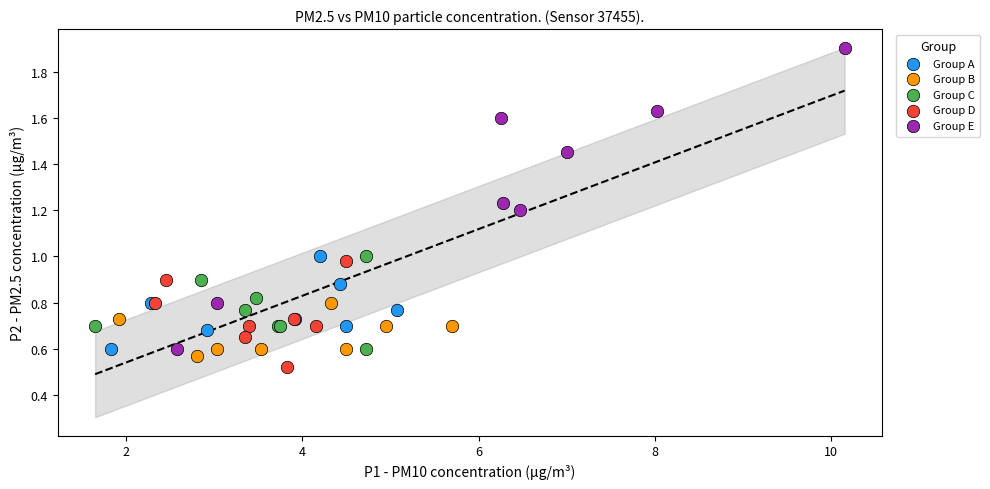

Which series has the largest Y range (max minus min)?

Group E